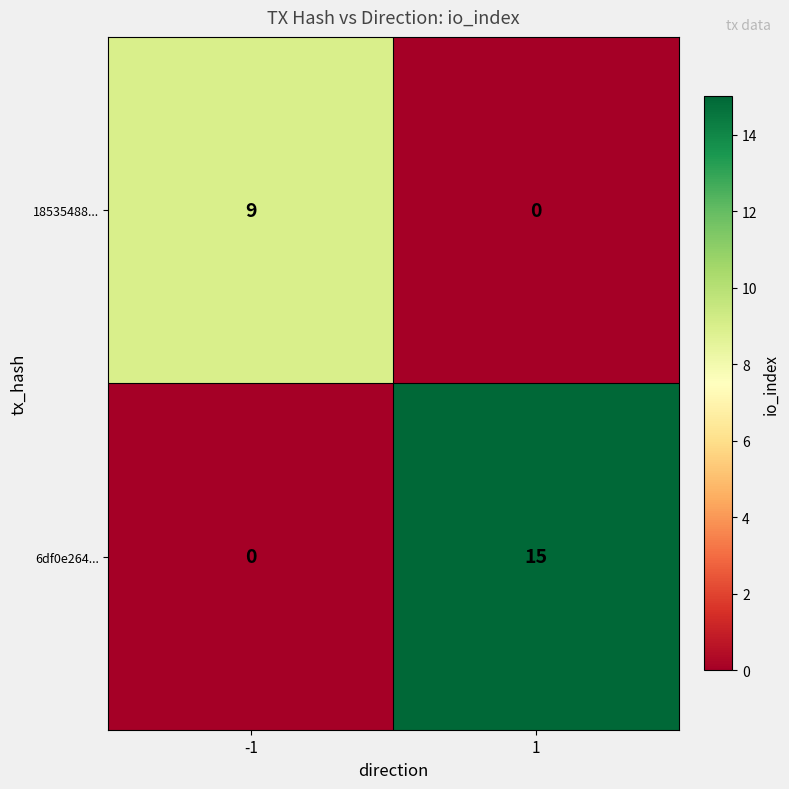

What is the average value of the 6df0e264... series?

8